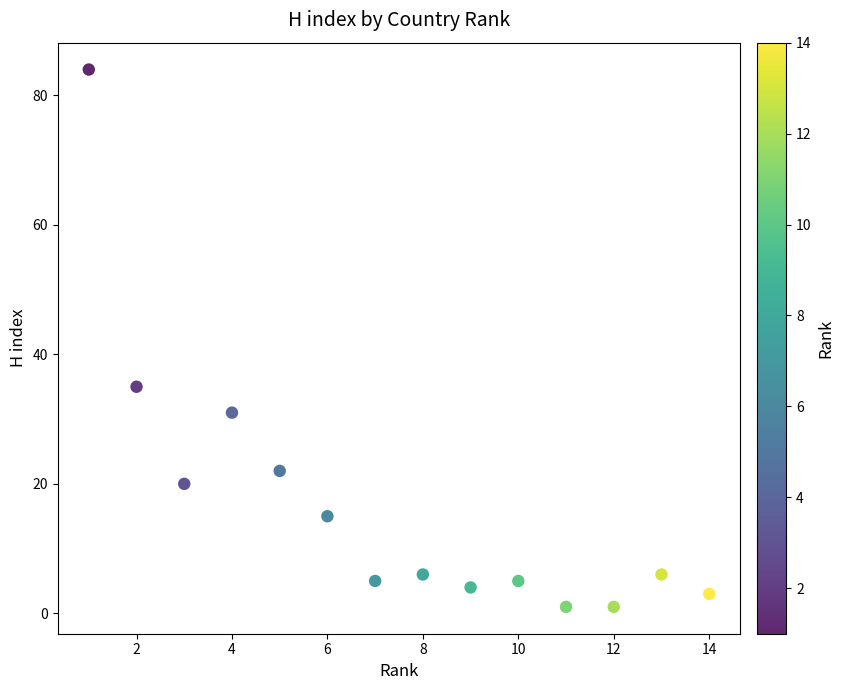

What Y value in the scatter plot is closest to 42?

35